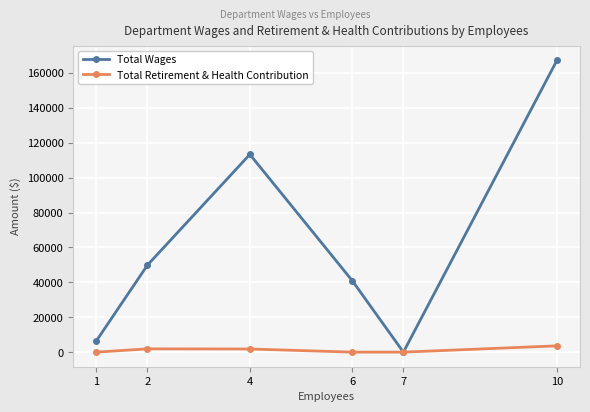

Which series has the largest total across all categories?

Total Wages